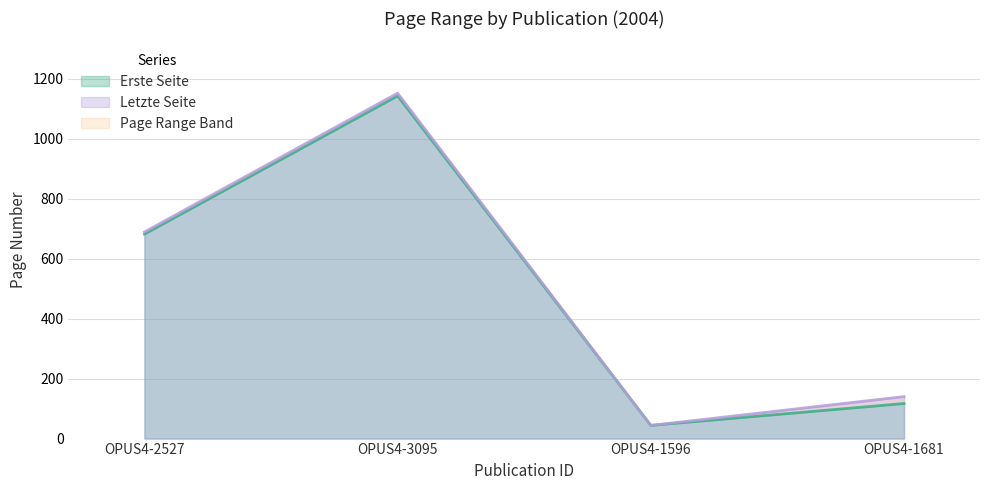

What is the difference between the Letzte Seite values at OPUS4-3095 and OPUS4-2527?

463